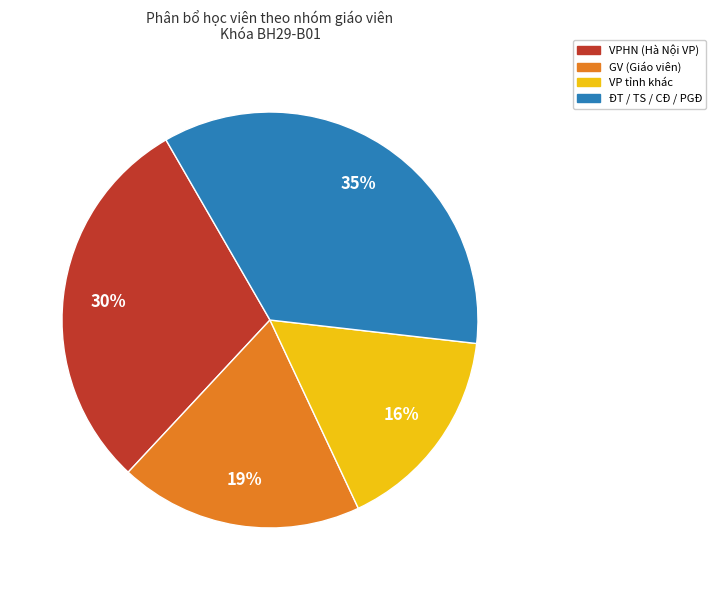

Is there any slice that represents more than half of the pie?

No